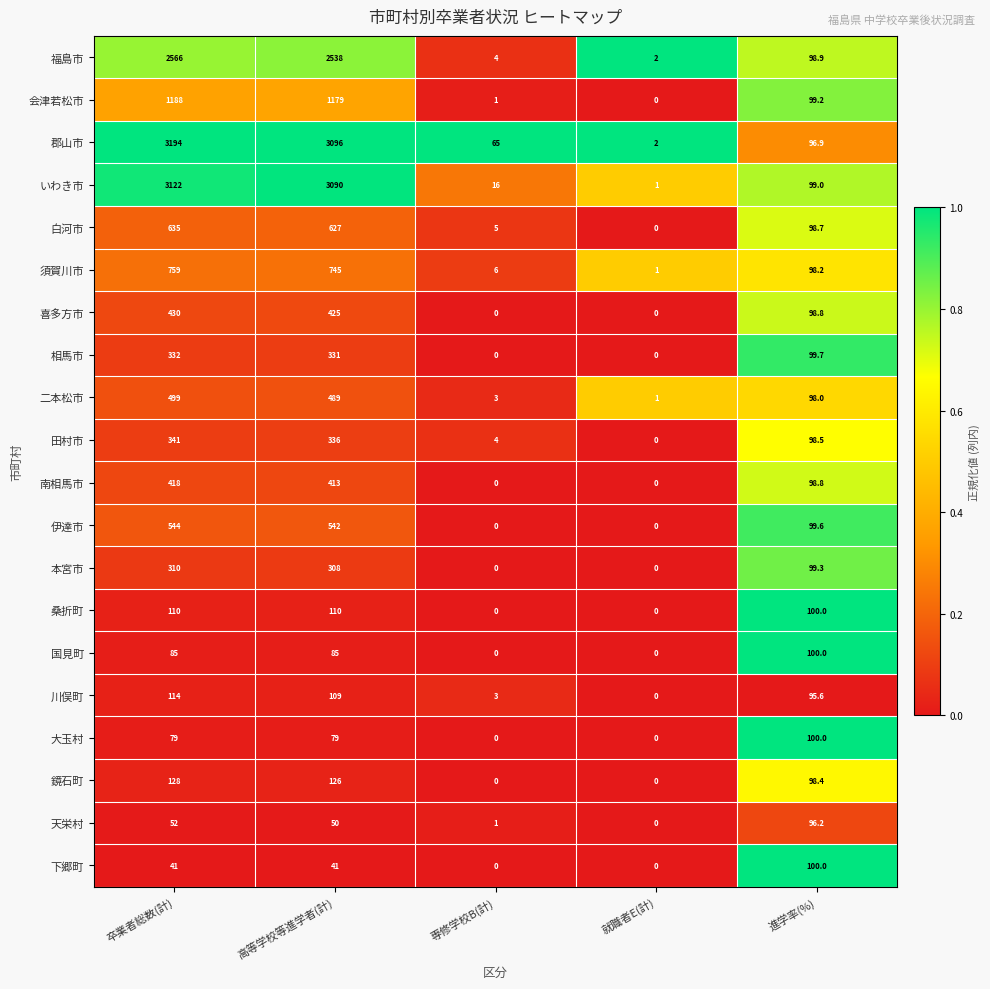

Which label corresponds to the largest value in the chart?

卒業者総数(計)